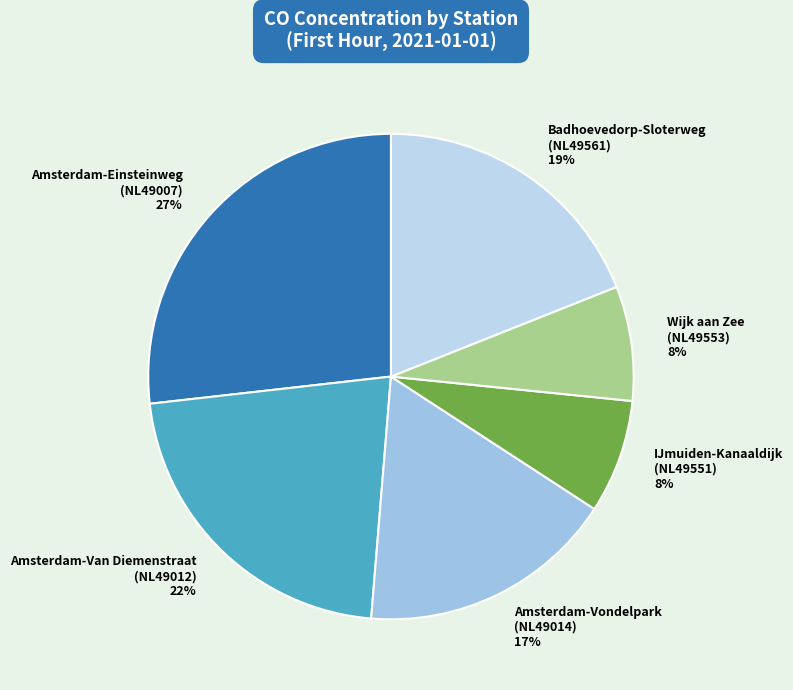

Which has a higher value, Amsterdam-Vondelpark (NL49014) or Amsterdam-Van Diemenstraat (NL49012)?

Amsterdam-Van Diemenstraat (NL49012)